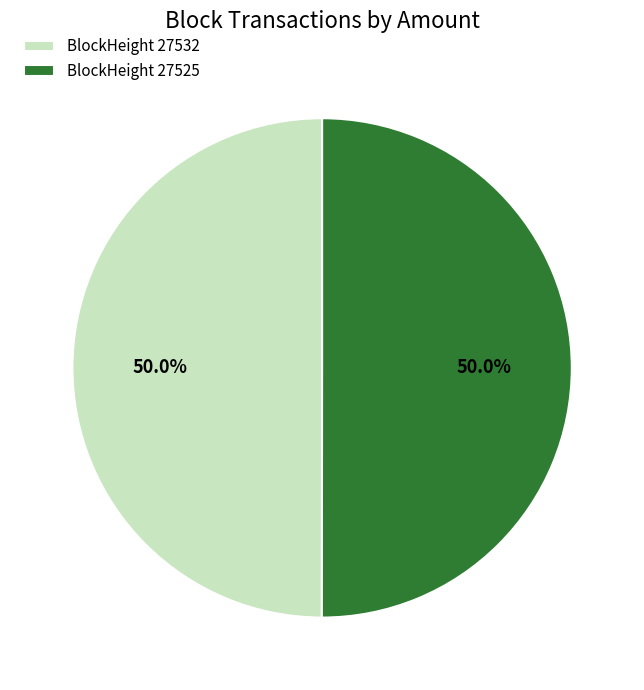

What is the ratio of the value at BlockHeight 27532 to the value at BlockHeight 27525?

1.0